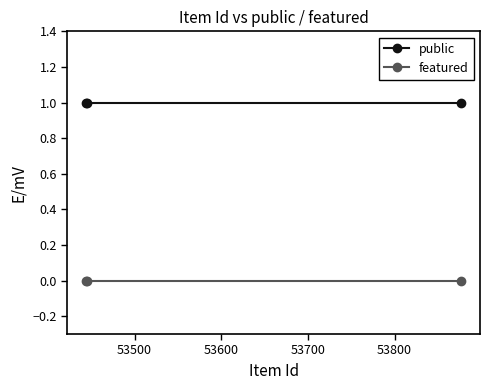

What is the highest value of the public series?

1